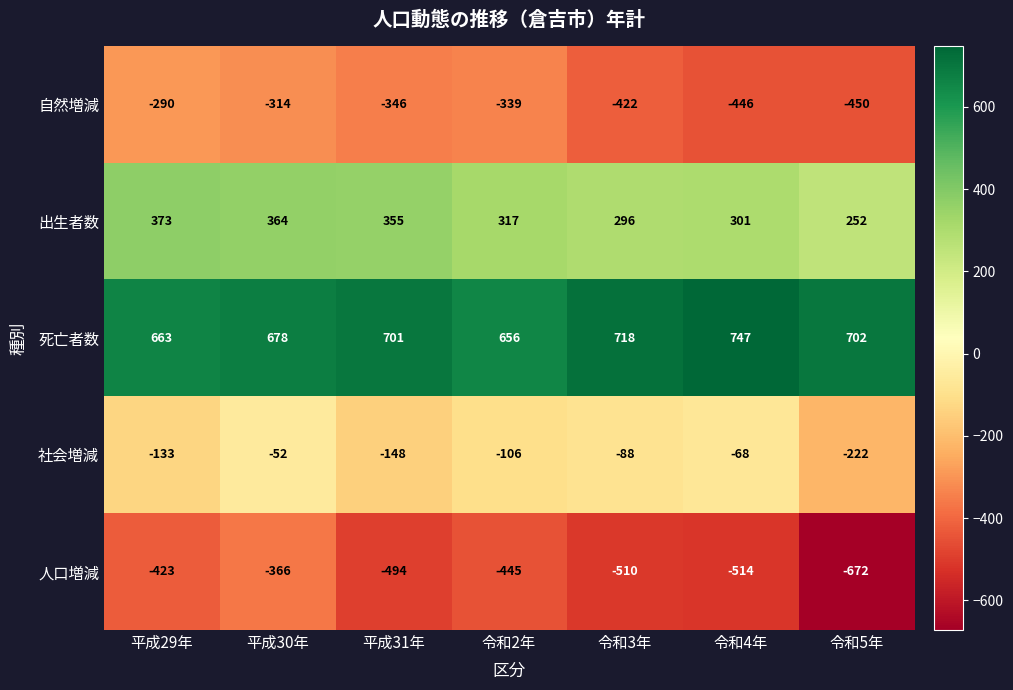

What is the sum of the 自然増減 values at 令和3年 and 平成31年?

-768